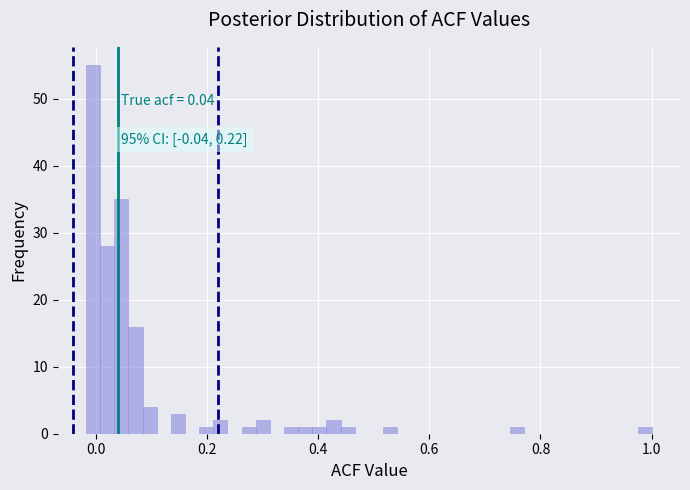

Around what value on the x-axis is the tallest bar? Give the approximate position of its centre, as read against the axis.

0.00